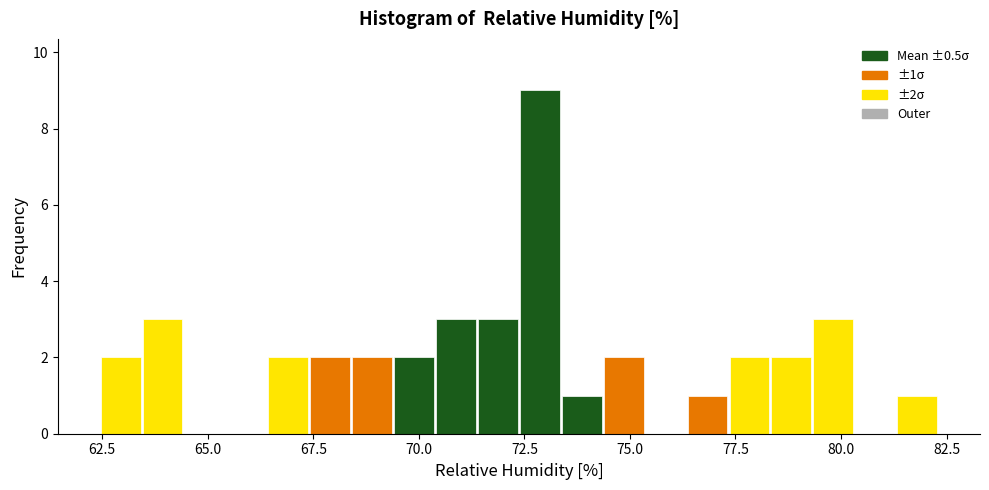

Read against the x-axis, roughly where is the centre of the tallest bar?

73.0